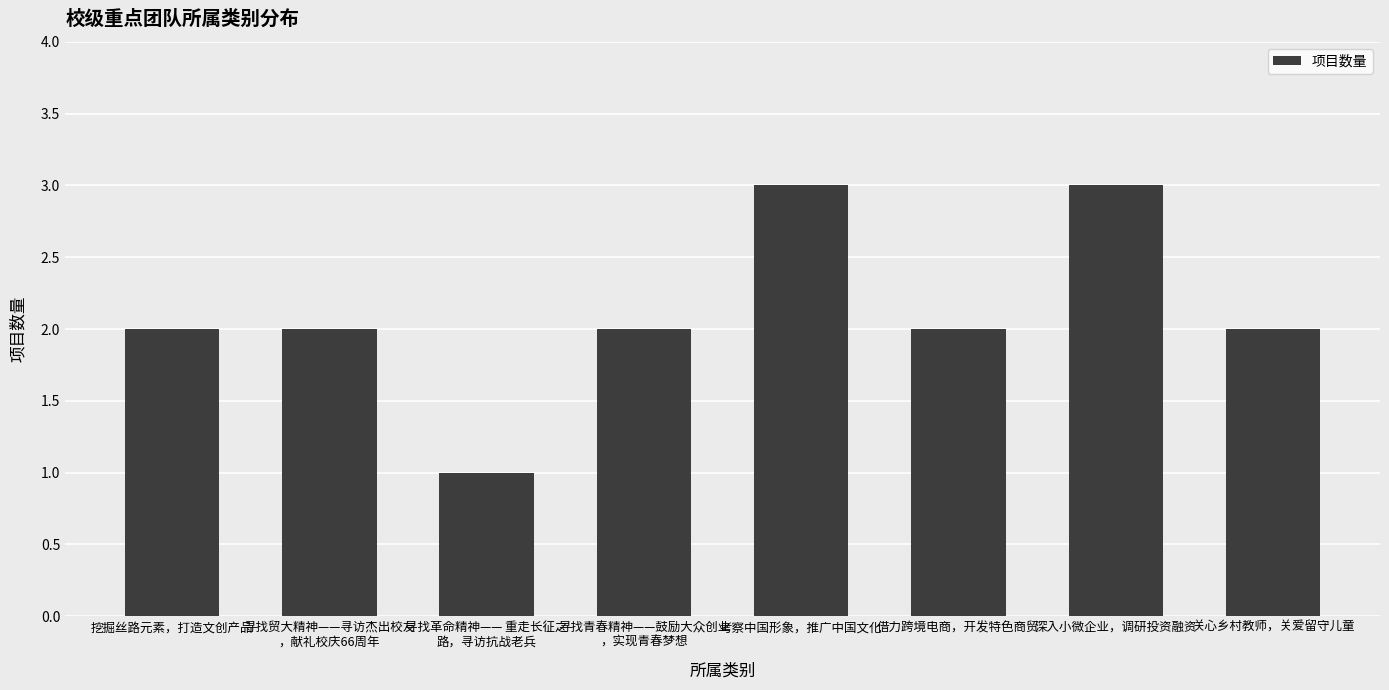

What value does the data have at 深入小微企业，调研投资融资?

3